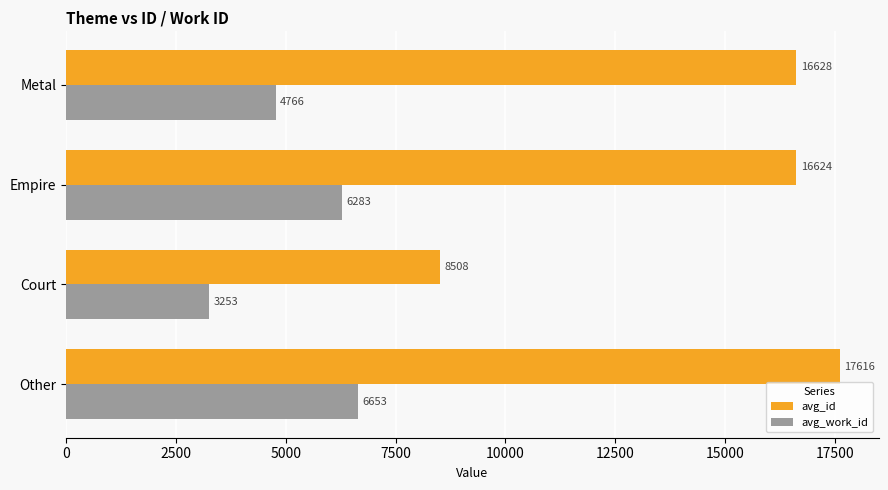

What is the difference between the avg_id values at Other and Empire?

992.0